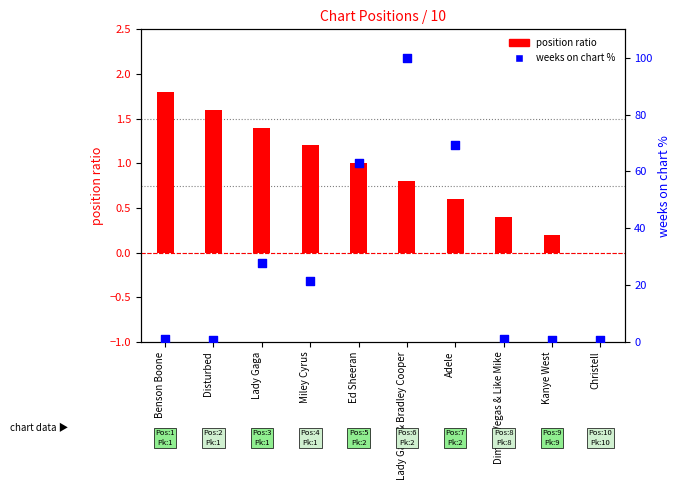

Which series reaches the maximum Y coordinate?

weeks on chart %